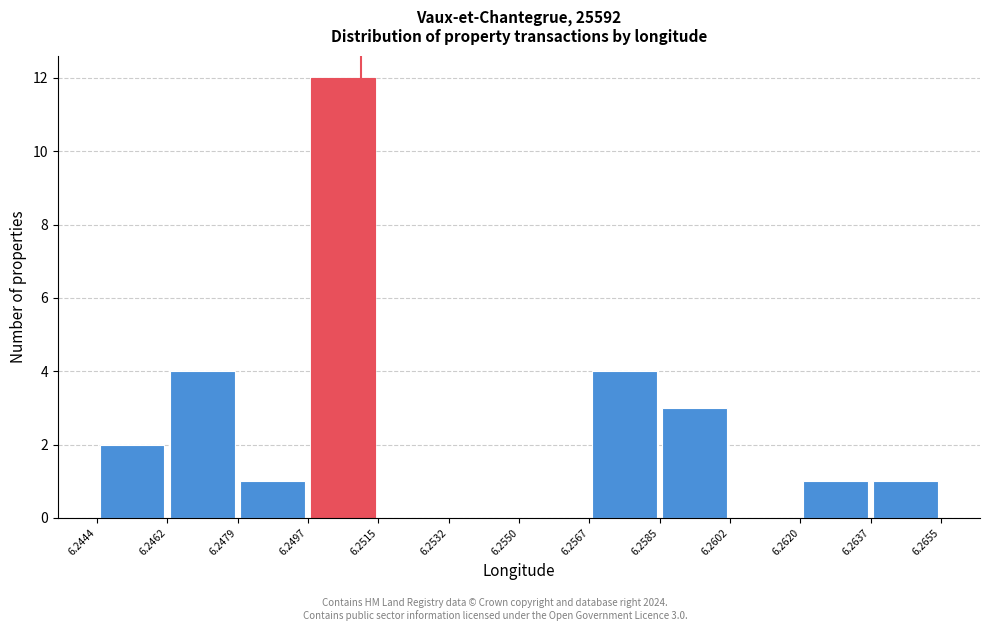

Over which range of the x-axis is the bar tallest?

6.2497 to 6.2515